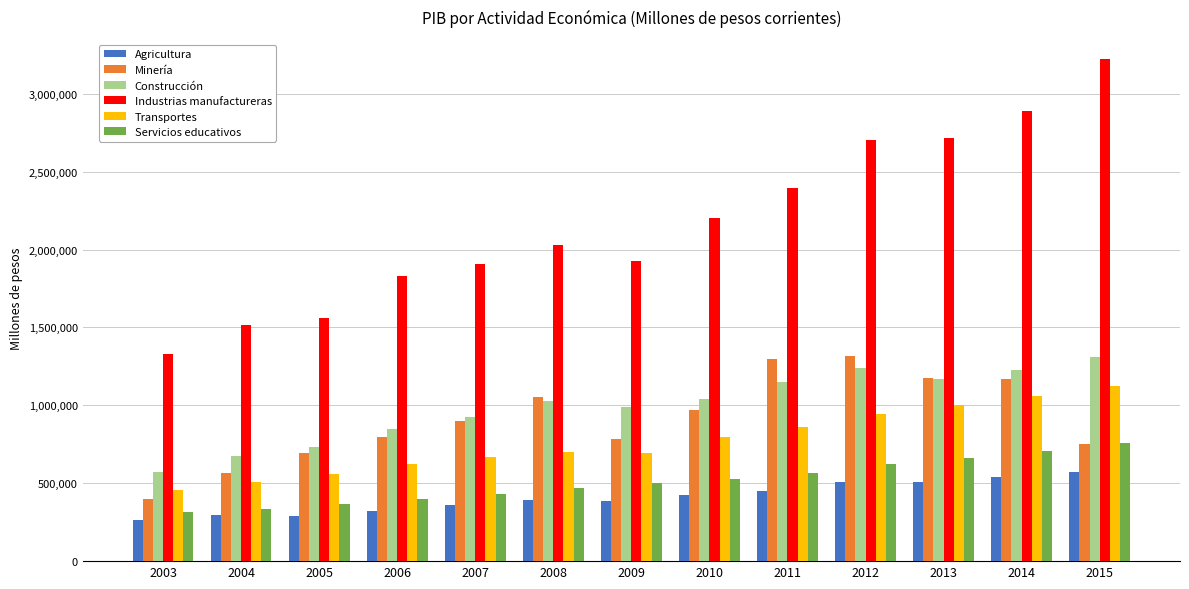

How many series are shown in this chart?

6